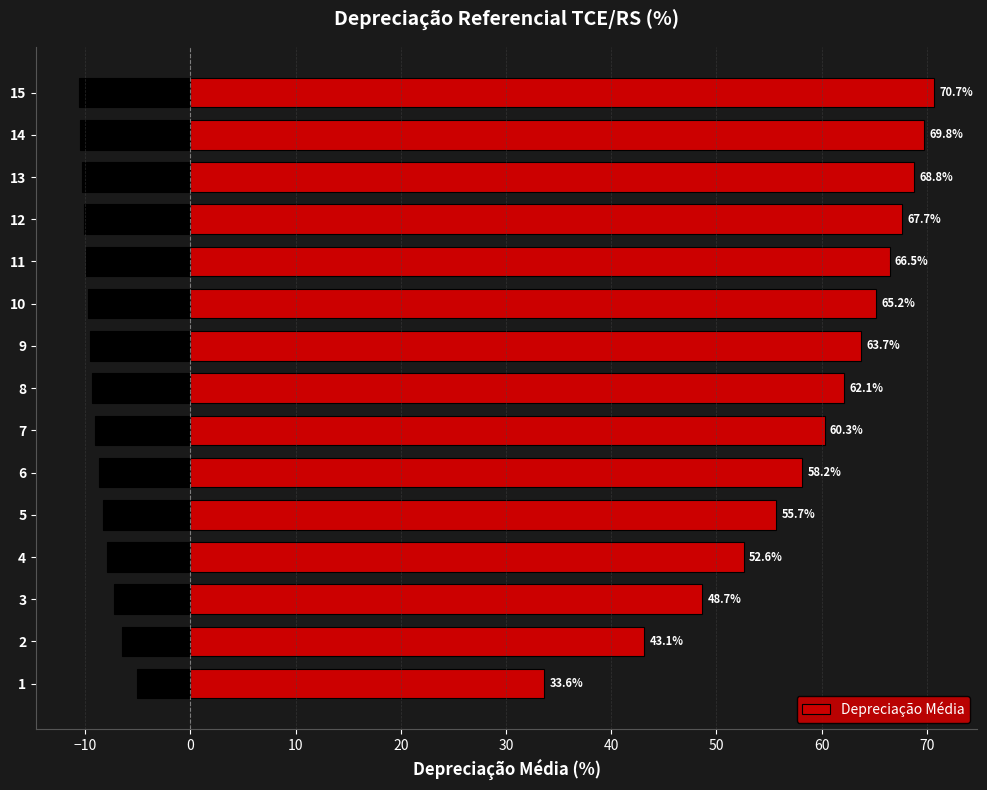

The Depreciação Média series shows 69.8 at 14. True or false?

True